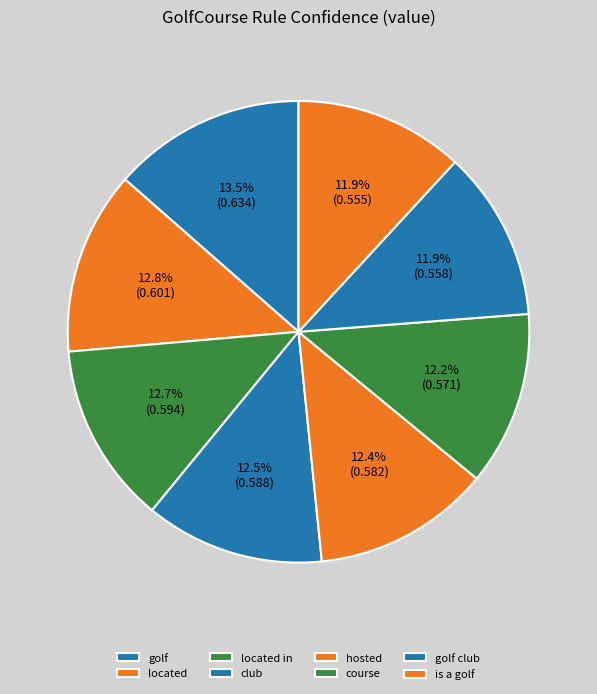

To the nearest percent, what is the difference between the largest and smallest slice percentages?

2%